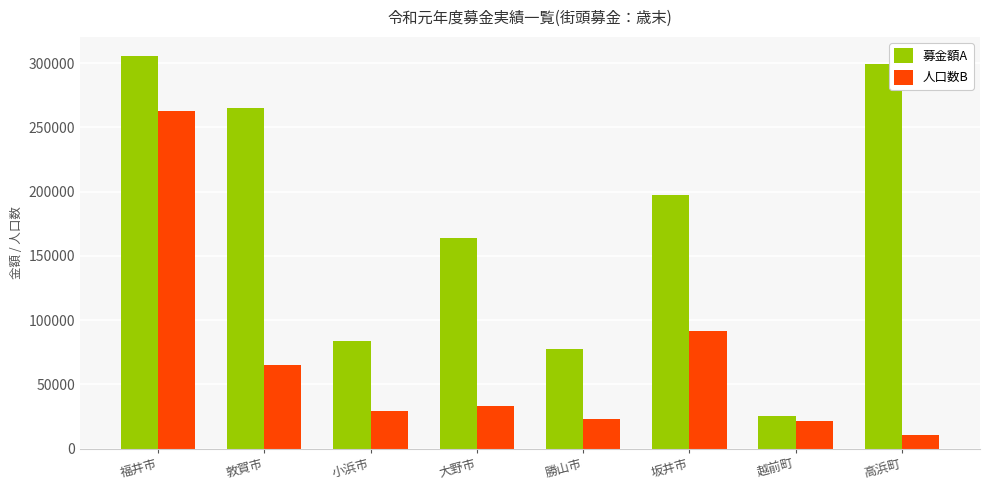

What is the approximate value of 募金額A at 大野市, to the nearest 10?

163710